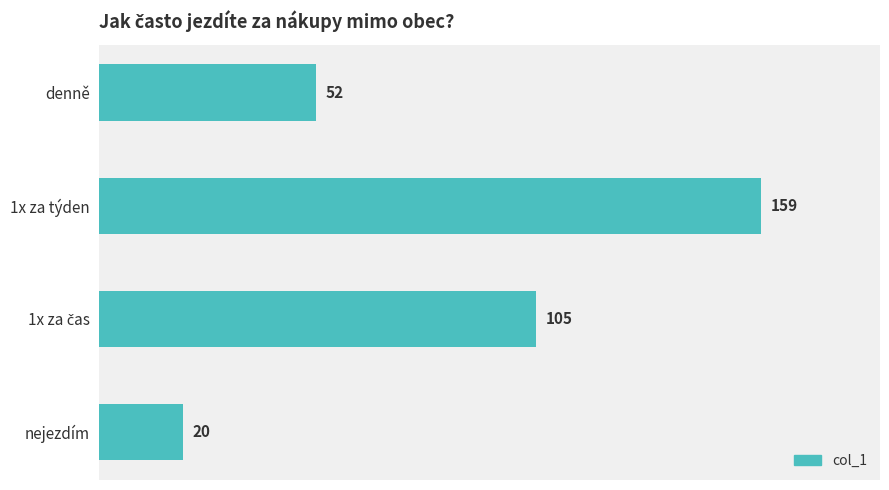

How many series are shown in this chart?

1